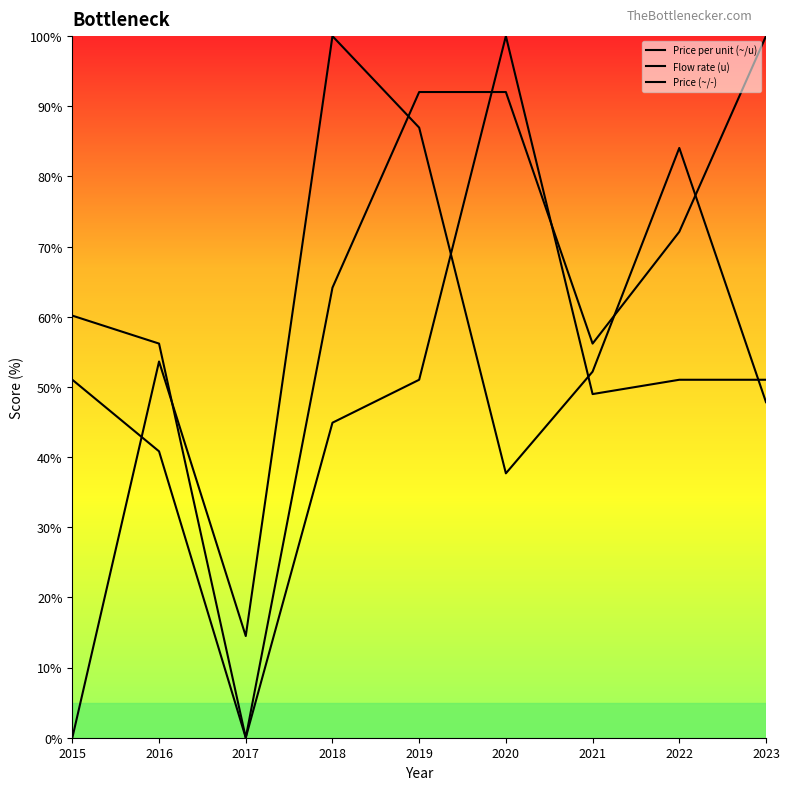

At which category does the chart reach its minimum across all series?

2015